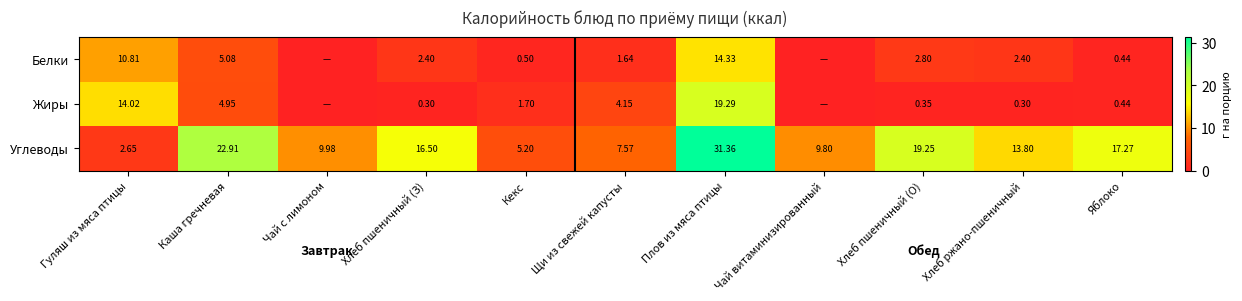

Rank the series at Хлеб пшеничный (О) from highest to lowest value.

Углеводы, Белки, Жиры